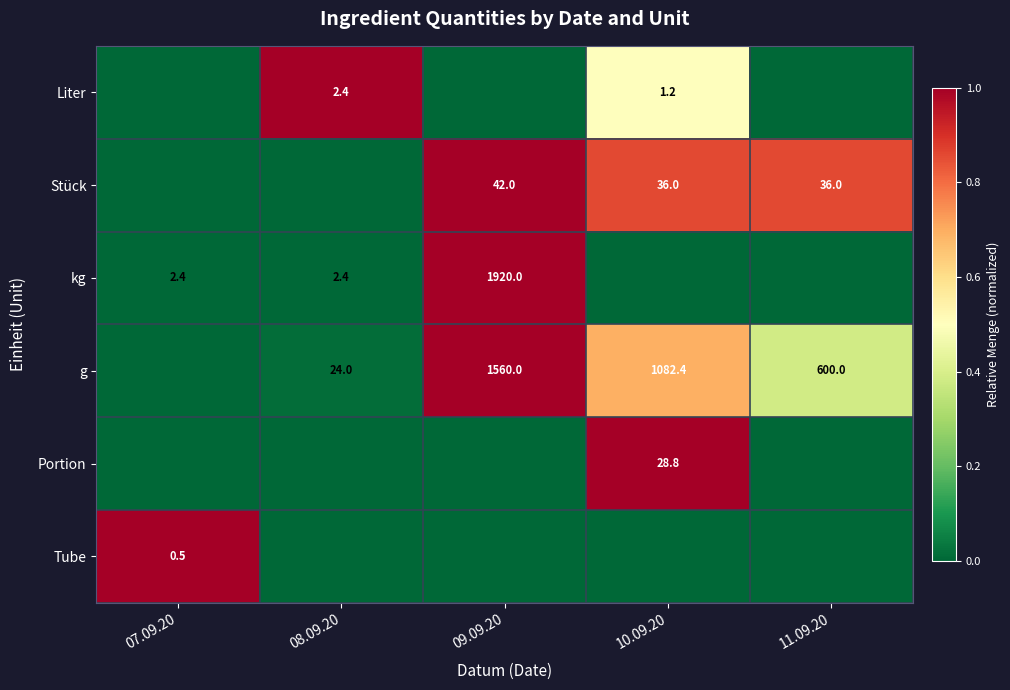

True or false: Stück has a value of 61.5 at 11.09.20.

False